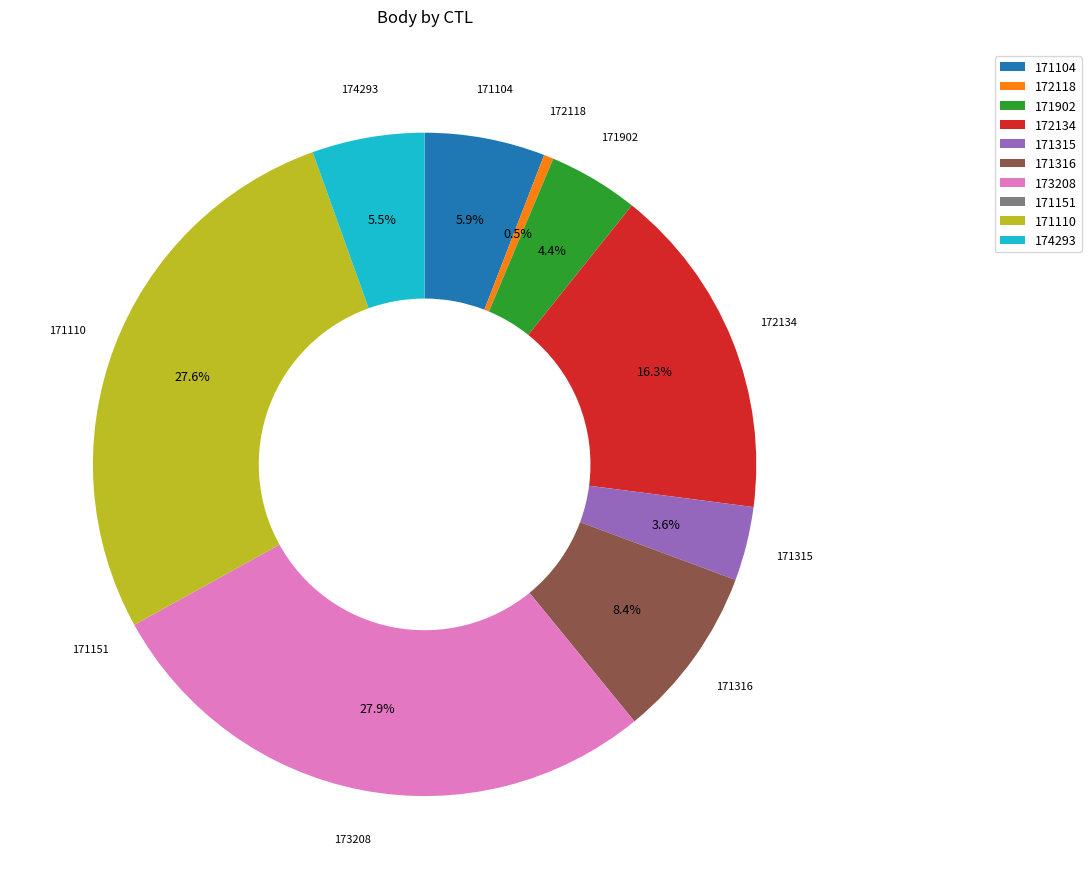

Between 171902 and 171104, which is larger?

171104